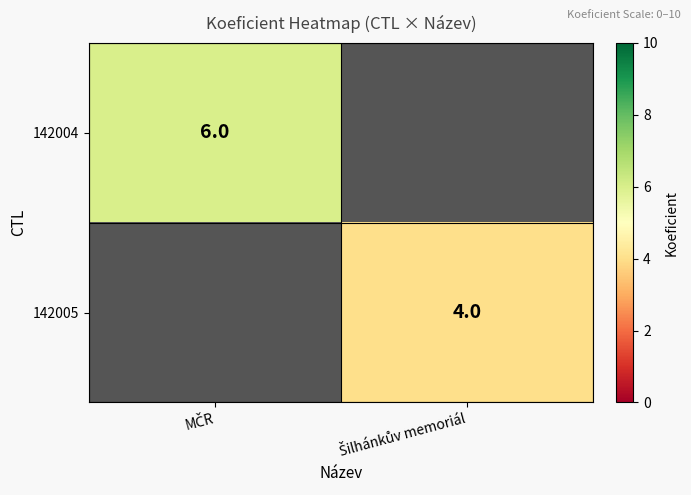

List the series in order of their overall mean, highest first.

142004, 142005